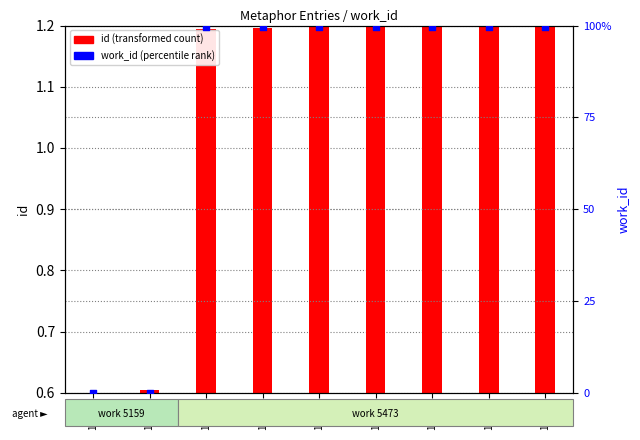

Approximately how many times larger is the value at 14633 compared to 14630?

1.0